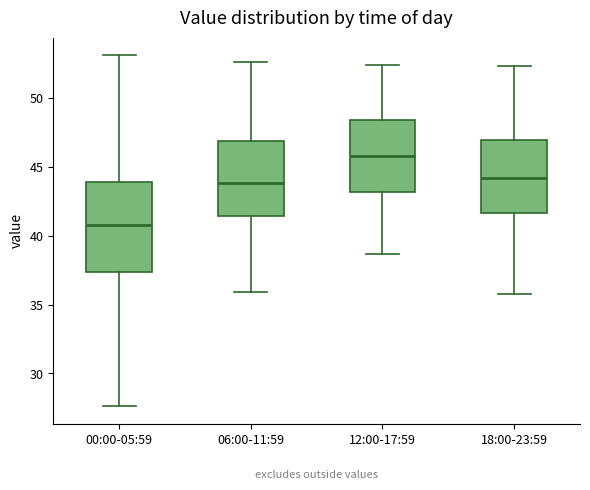

Reading left to right, read every box against the y-axis: the position of its median line, the range the box covers, and the ends of its whiskers. The values are not printed on the chart, so give them approximately, as read against the axis.

00:00-05:59: median 41.0, box 37.5 to 44.0, whiskers 27.5 to 53.0
06:00-11:59: median 44.0, box 41.5 to 47.0, whiskers 36.0 to 52.5
12:00-17:59: median 46.0, box 43.0 to 48.5, whiskers 38.5 to 52.5
18:00-23:59: median 44.0, box 41.5 to 47.0, whiskers 36.0 to 52.5